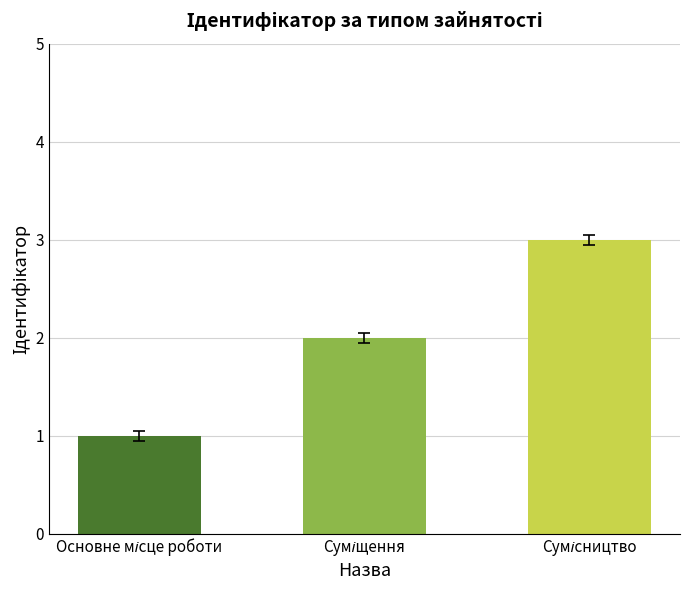

How many bars are there in total?

3